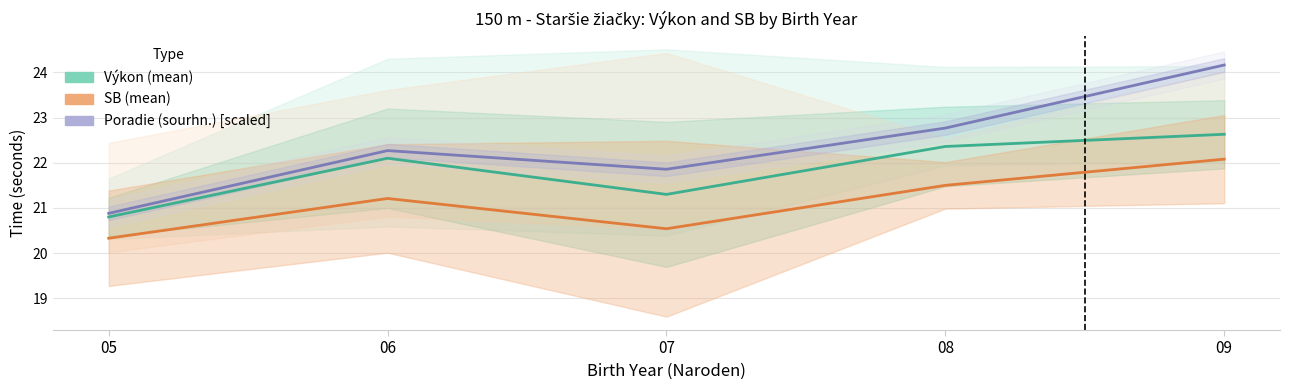

True or false: SB (mean) and Poradie (sourhn.) [scaled] intersect in this chart.

False